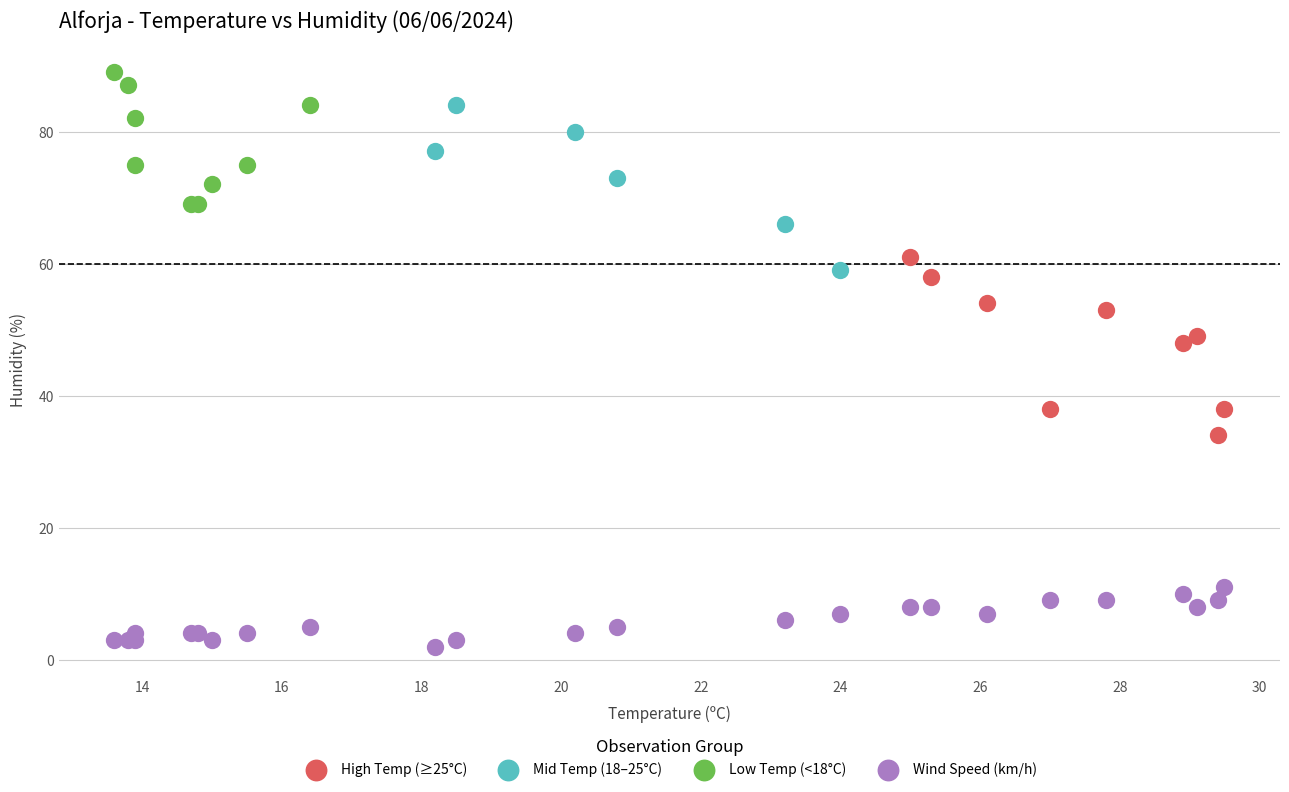

Which series contains the lowest Y value?

Wind Speed (km/h)